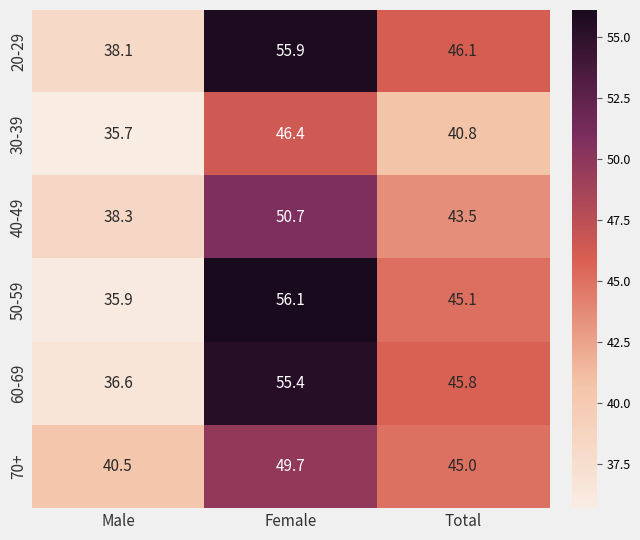

What is the minimum value shown in the chart?

35.7